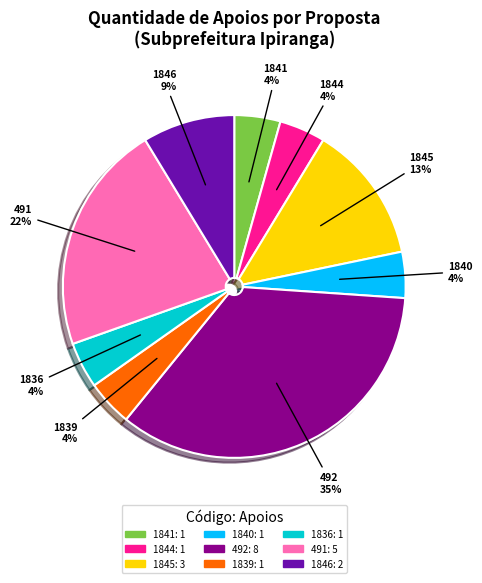

Count the number of slices in the pie.

9